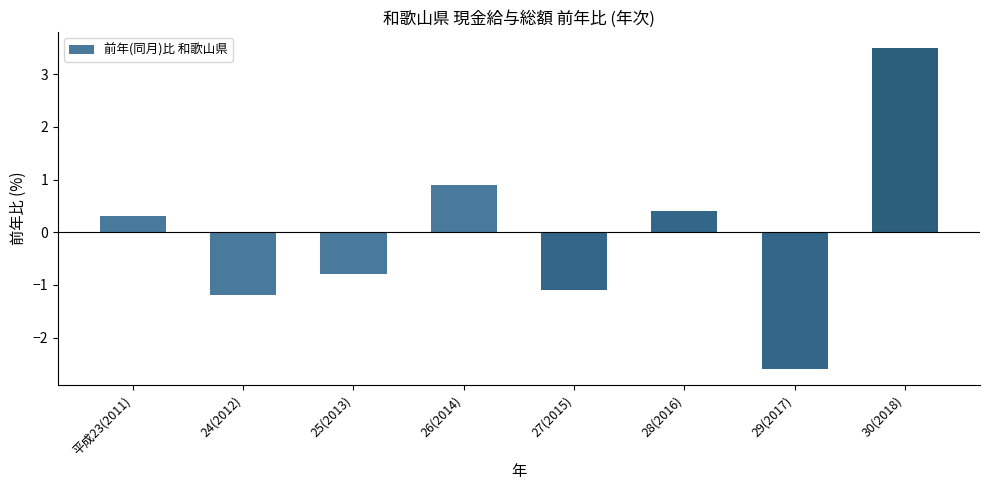

List the labels in order of value, largest first.

30(2018), 26(2014), 28(2016), 平成23(2011), 25(2013), 27(2015), 24(2012), 29(2017)